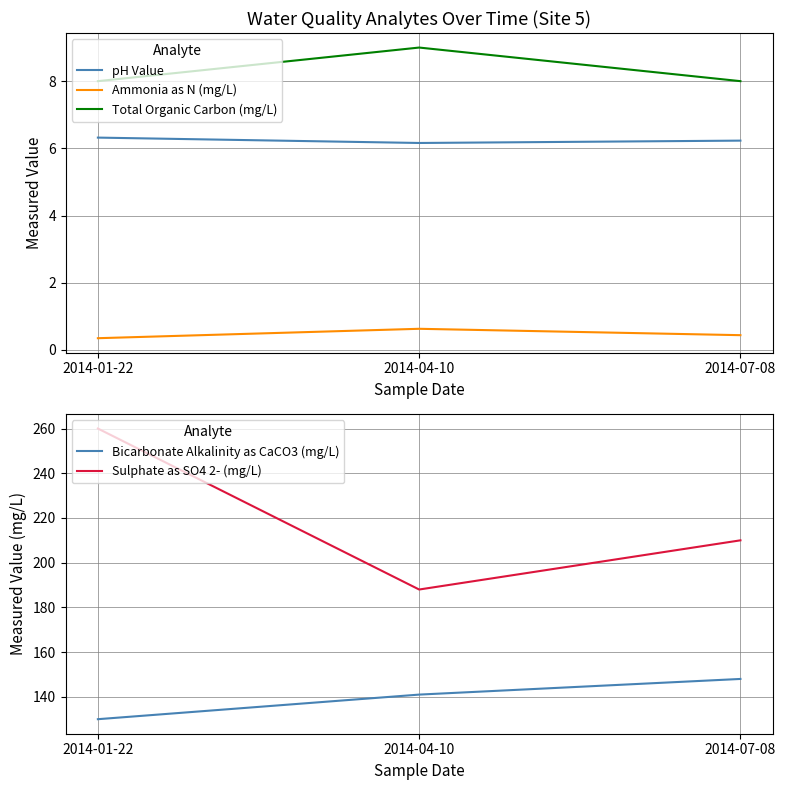

Is it true that Sulphate as SO4 2- (mg/L) equals 451.8 at 2014-01-22?

False